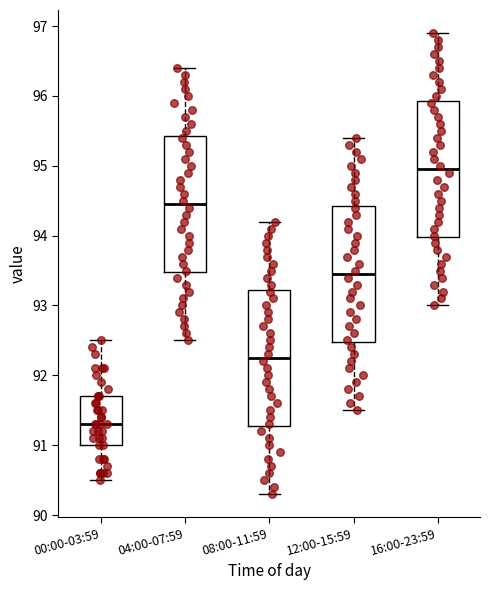

Which box's median line is the highest?

16:00-23:59